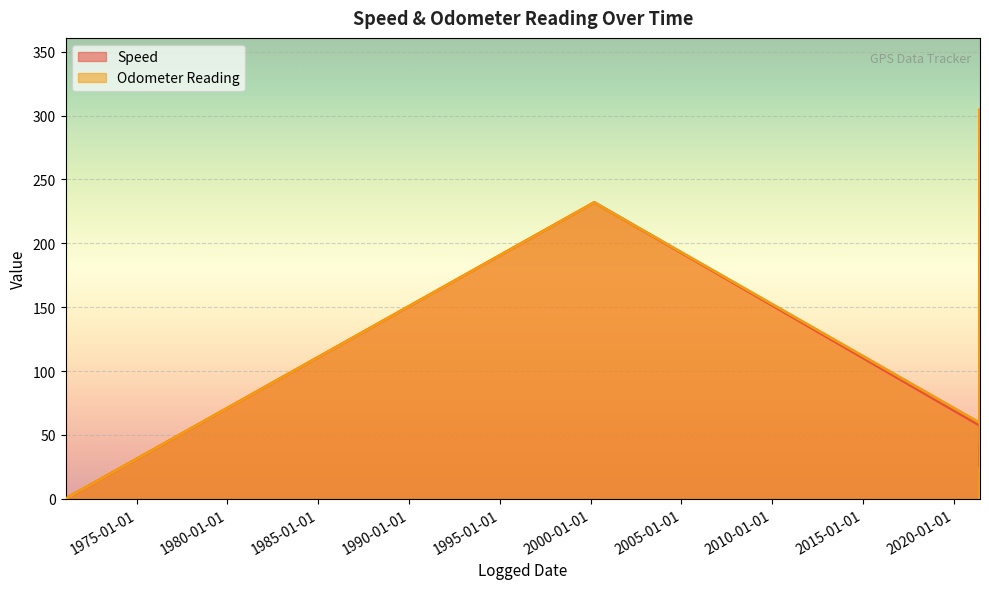

Is the value of Odometer Reading at 2000-03-15 greater than the value of Speed at 2000-03-15?

No